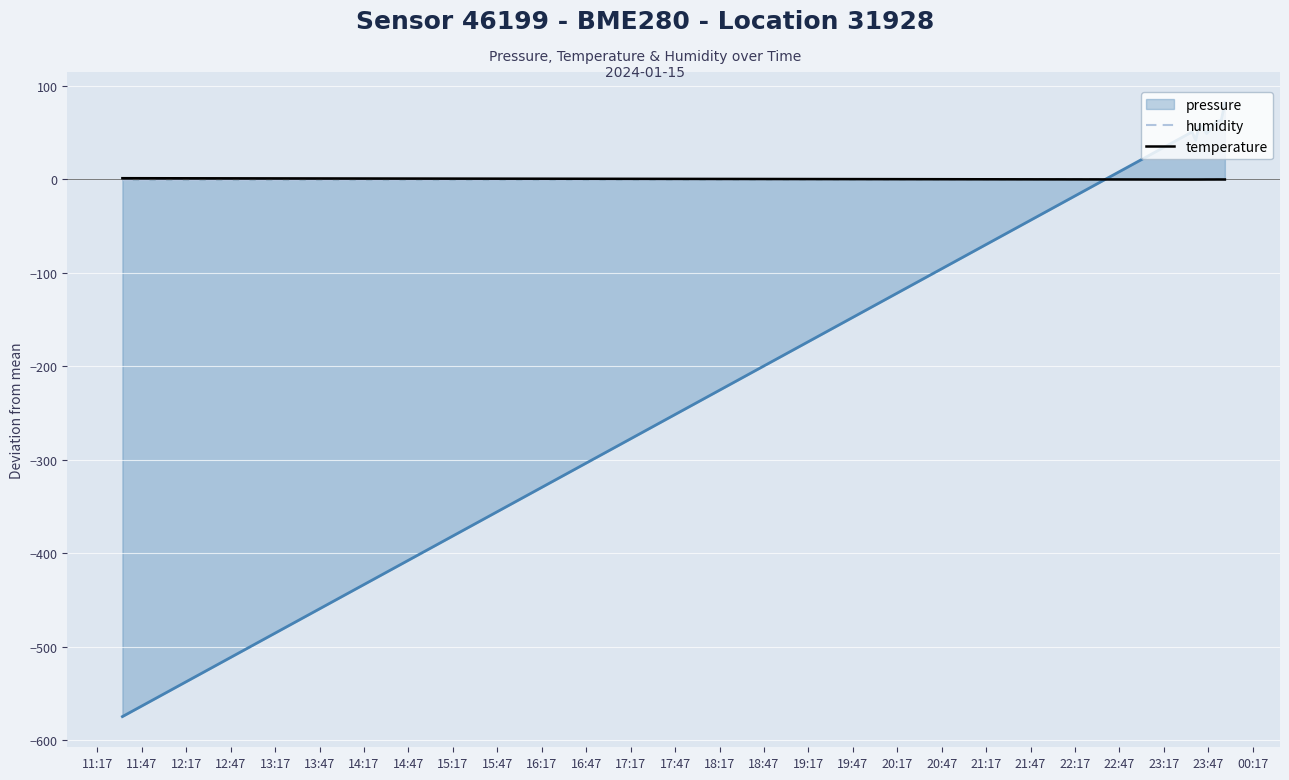

After their last crossing, which series has the higher values: pressure or humidity?

pressure